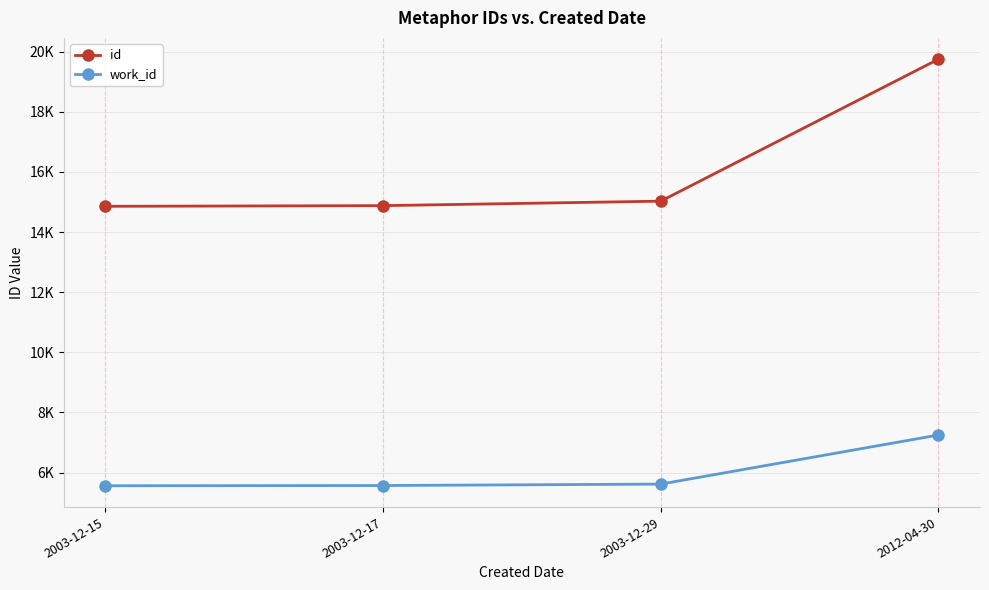

Which has a higher value, 2012-04-30 or 2003-12-15?

2012-04-30